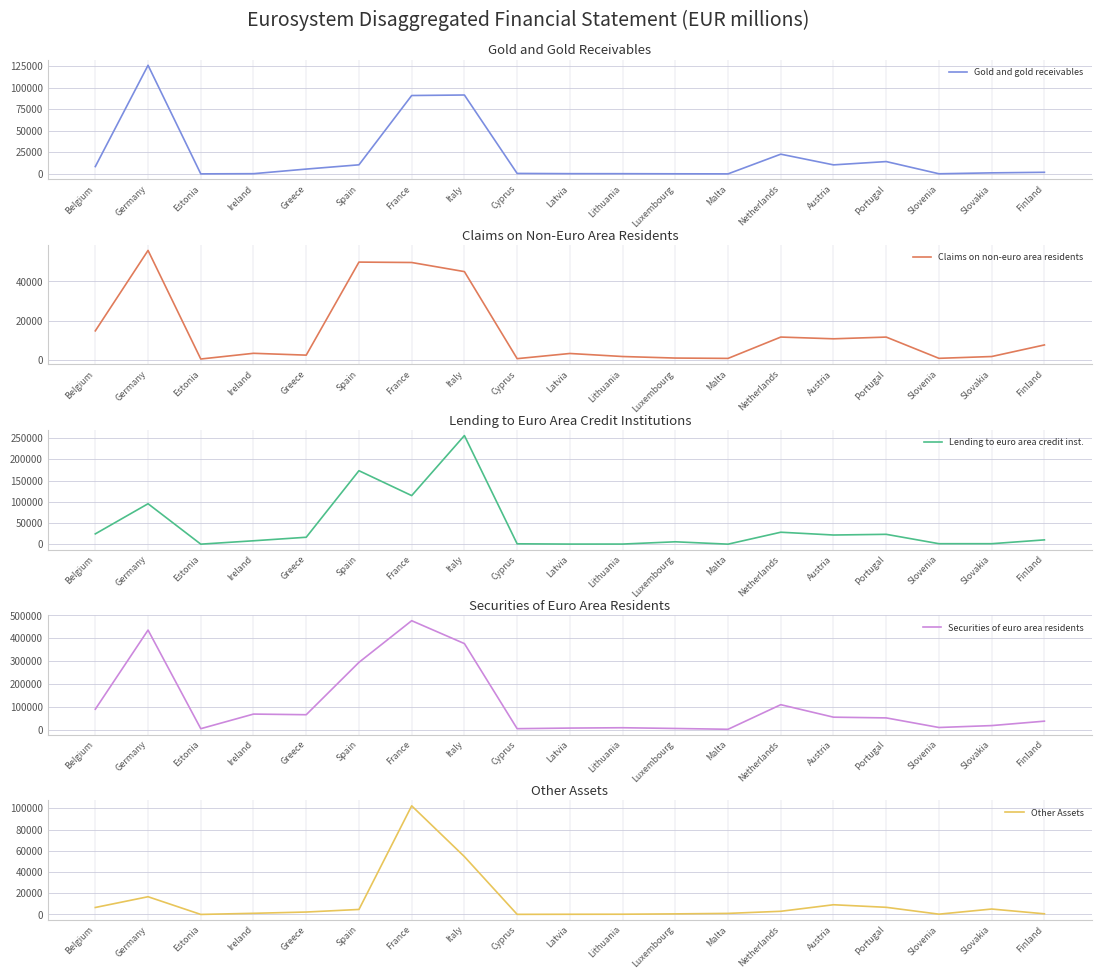

What is the label of the 19th point from the right?

Belgium